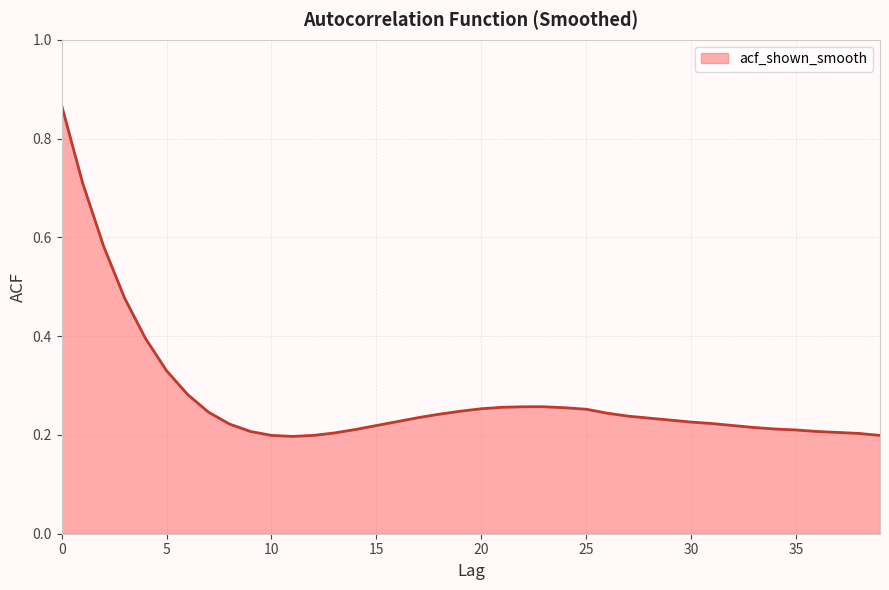

How many points are lower than both their immediate neighbors (excluding endpoints)?

1